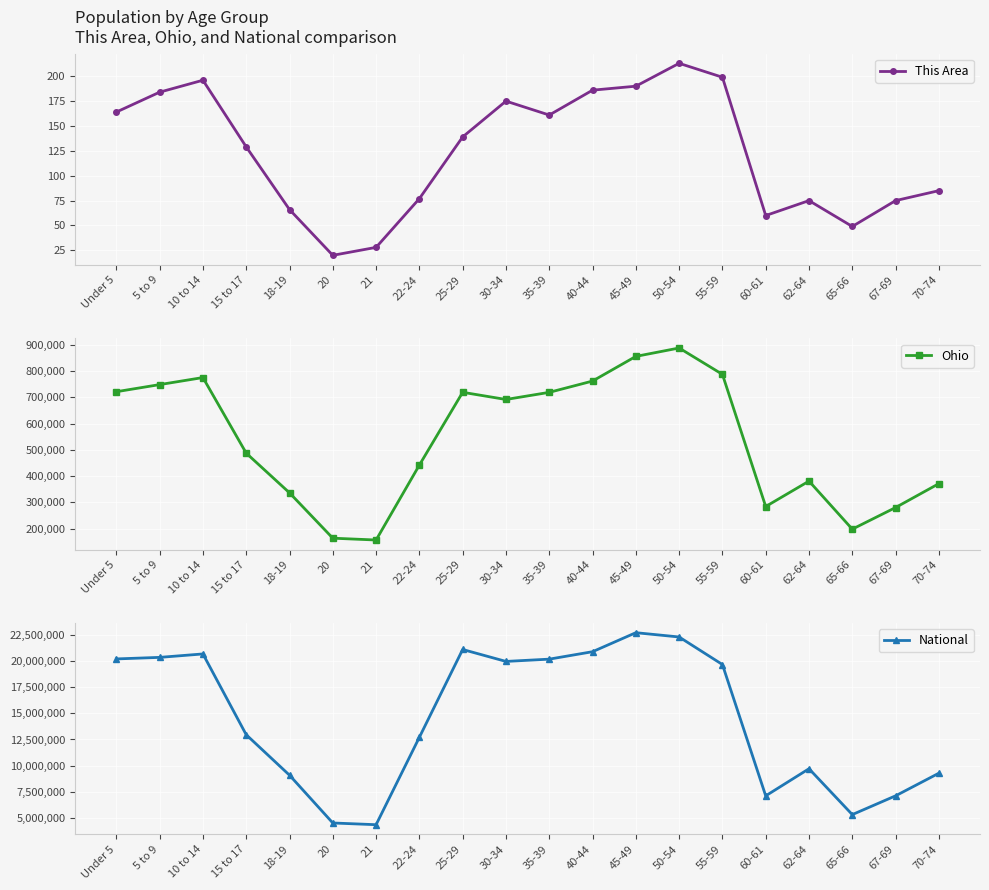

What value does the This Area series have at 65-66, to the nearest 50?

50